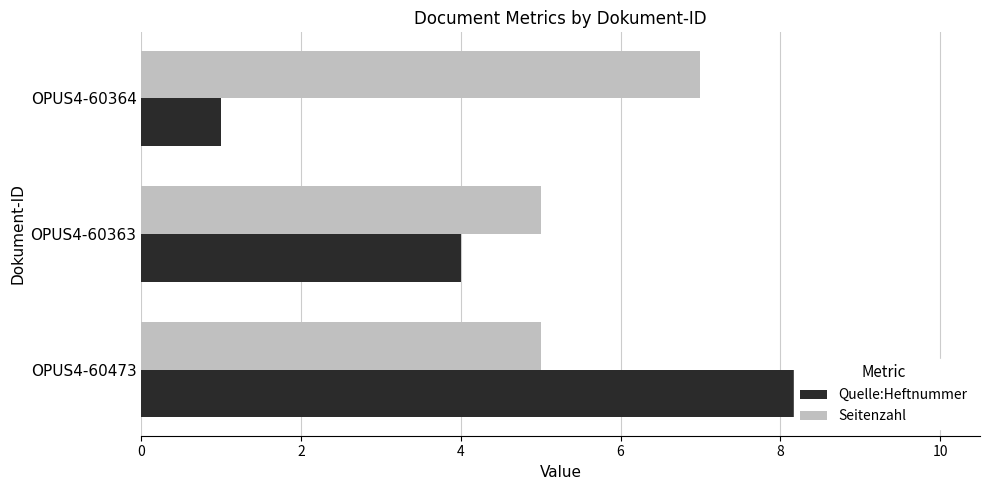

What is the total value across all series at 0?

15